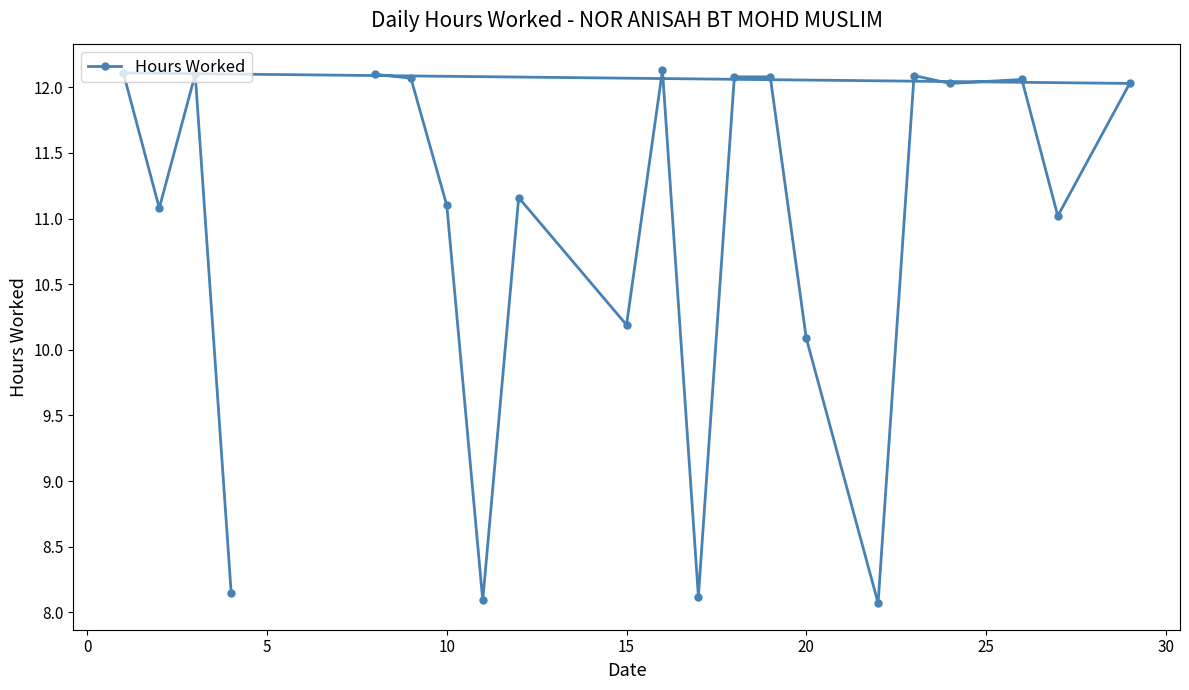

What is the average value?

10.9